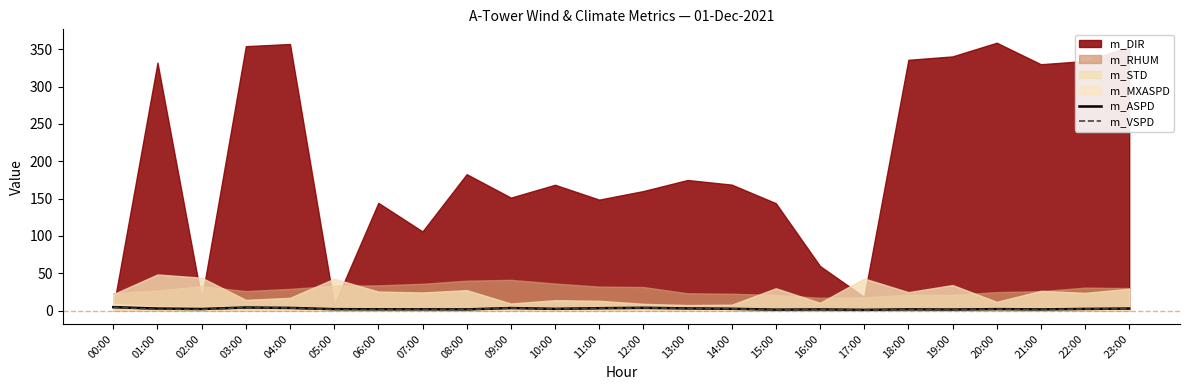

How many lines are shown in the chart?

2